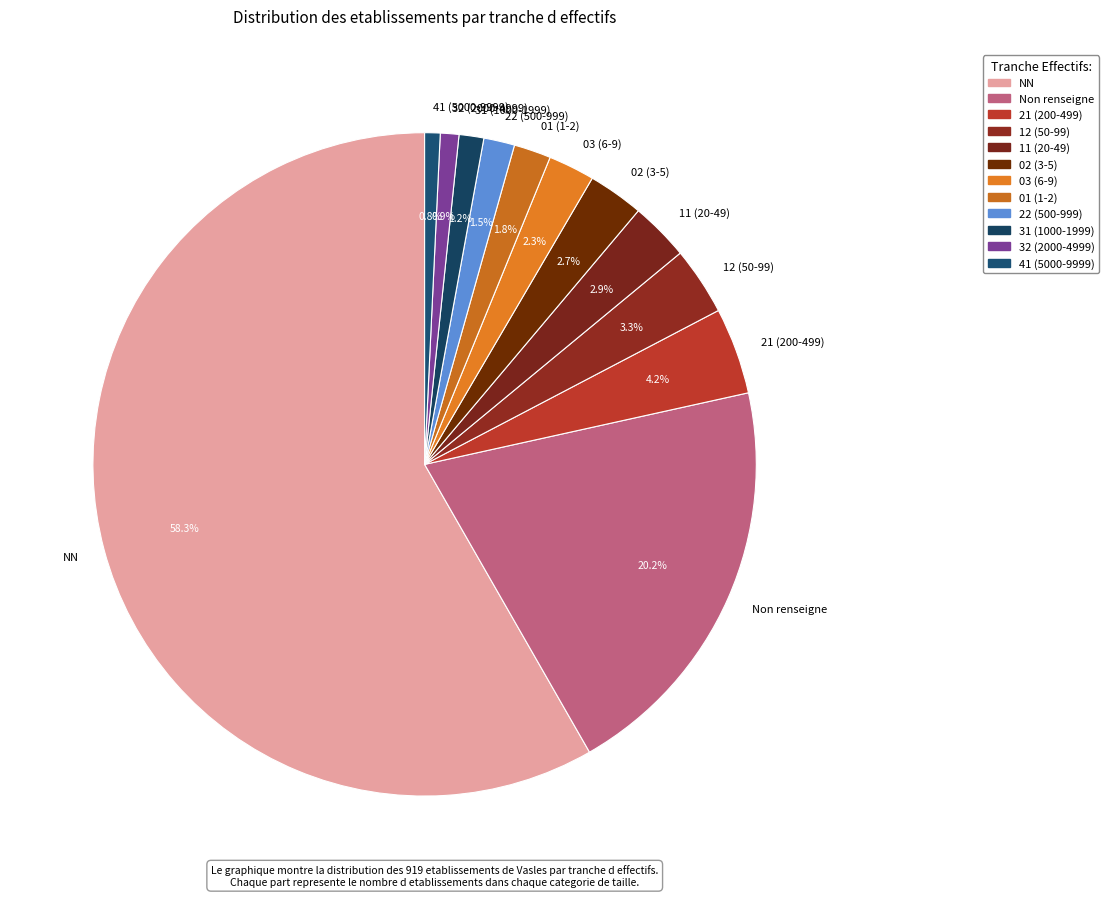

Which slice represents more than half of the pie?

NN